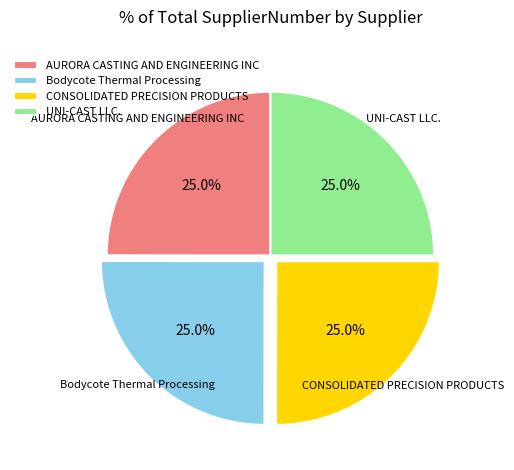

To the nearest percent, what percentage of the pie is CONSOLIDATED PRECISION PRODUCTS?

25%